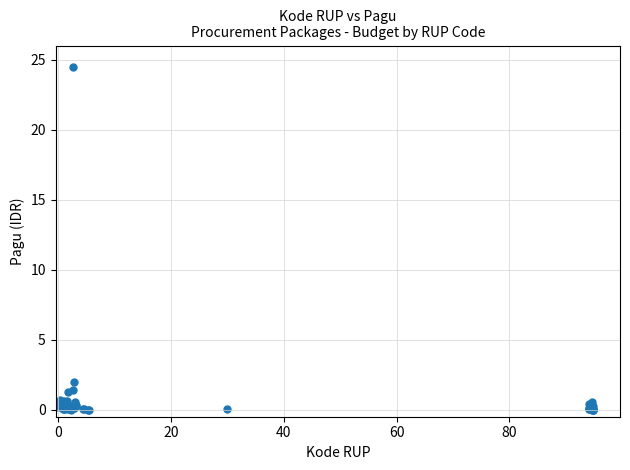

What Y value in the scatter plot is closest to 12?

2.0